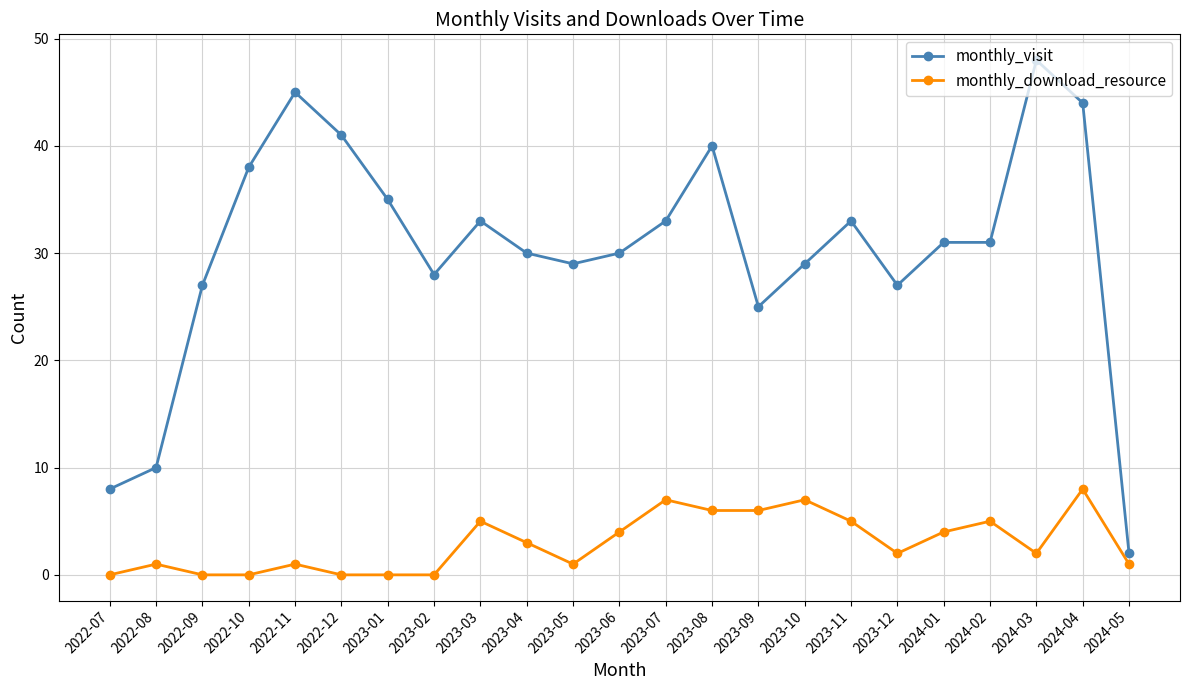

The monthly_visit series shows 74 at 2022-12. True or false?

False